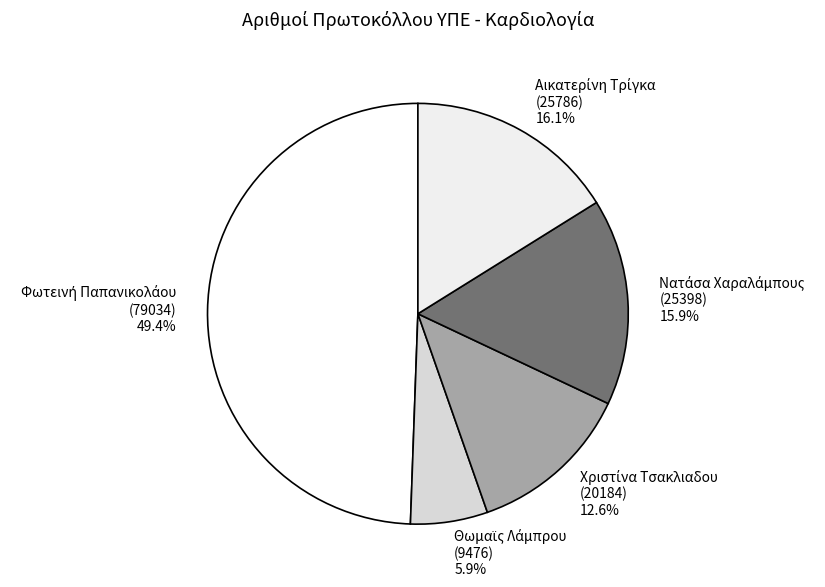

Is there a majority slice in this chart?

No